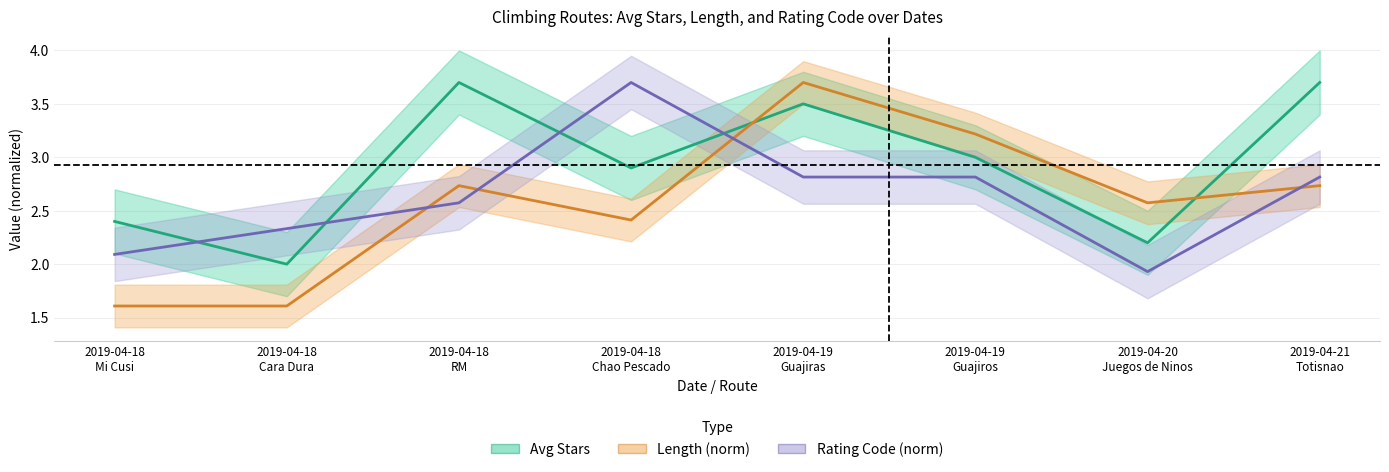

List the labels in order of Avg Stars value, smallest first.

2019-04-18
Cara Dura, 2019-04-20
Juegos de Ninos, 2019-04-18
Mi Cusi, 2019-04-18
Chao Pescado, 2019-04-19
Guajiros, 2019-04-19
Guajiras, 2019-04-18
RM, 2019-04-21
Totisnao